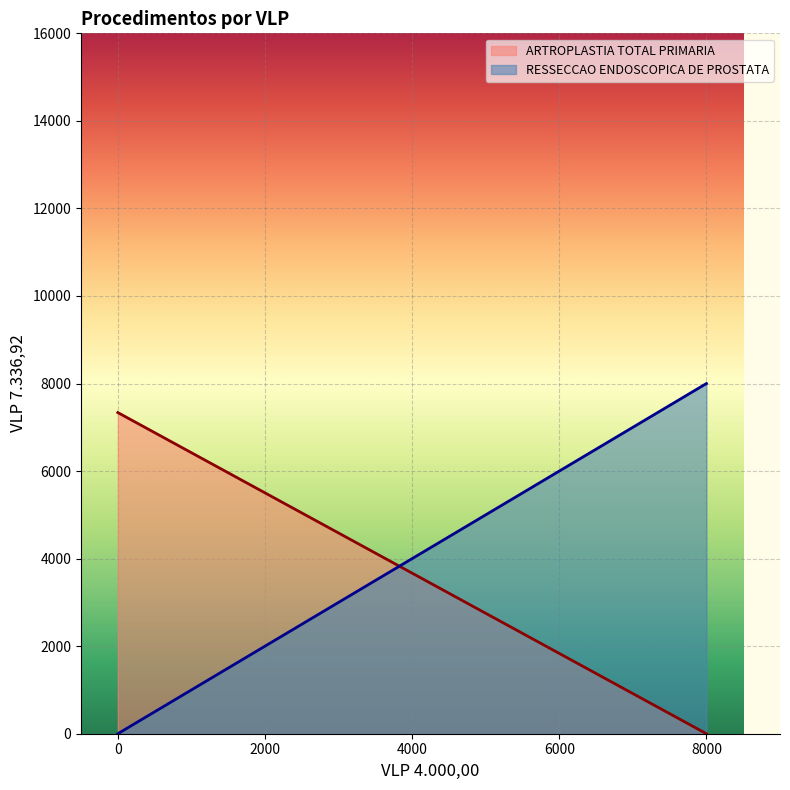

What is the difference between the maximum and minimum values in the VLP 7.336,92 series?

7336.9